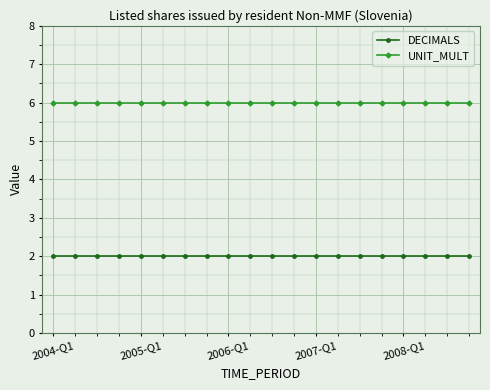

What is the highest value of the UNIT_MULT series?

6